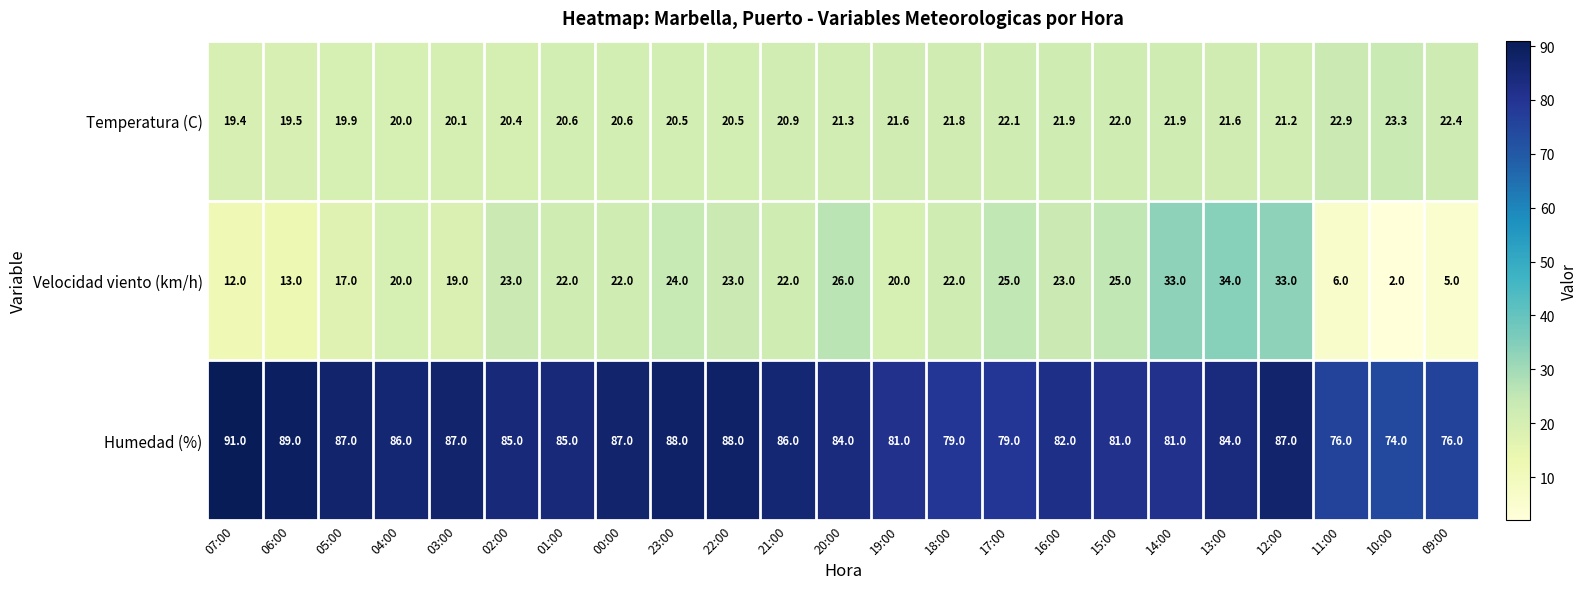

Between 17:00 and 14:00, which series saw the biggest shift?

Velocidad viento (km/h)